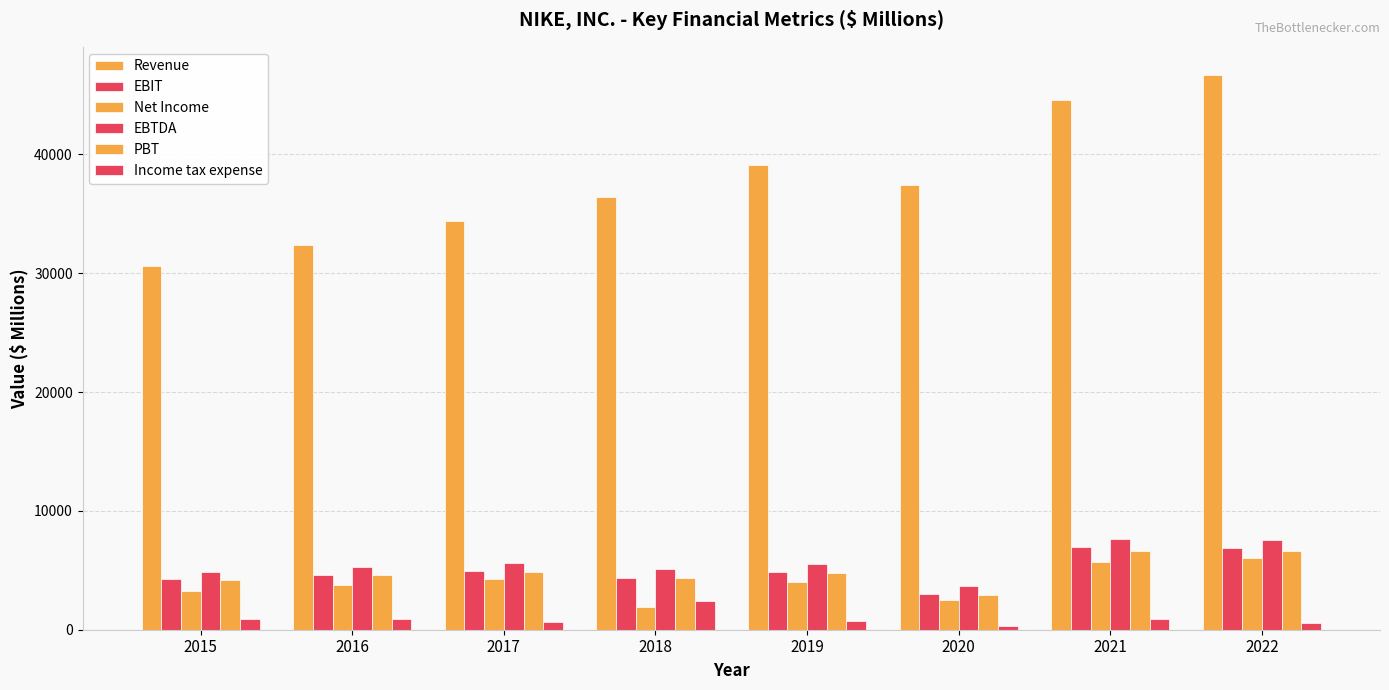

What value does the Net Income series have at 2018?

1933